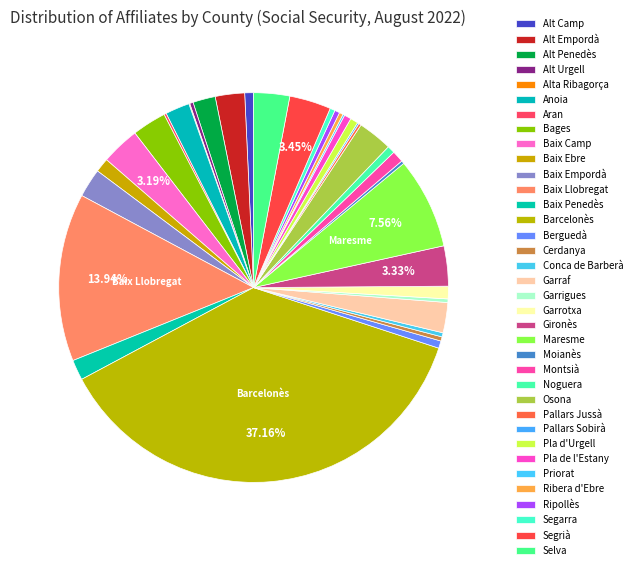

Combined, what portion of the pie is Garrigues and Baix Empordà?

2.7%